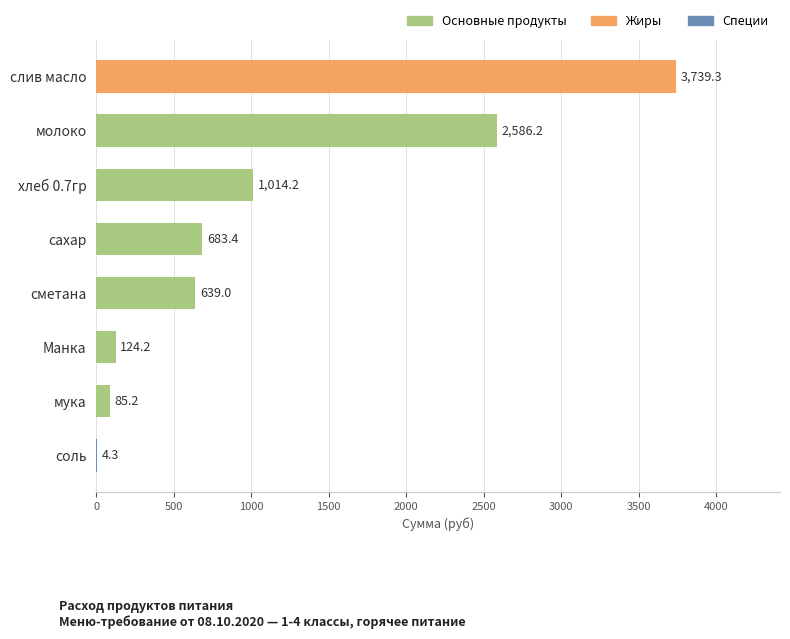

The chart shows a value of 421.4 at сметана. True or false?

False